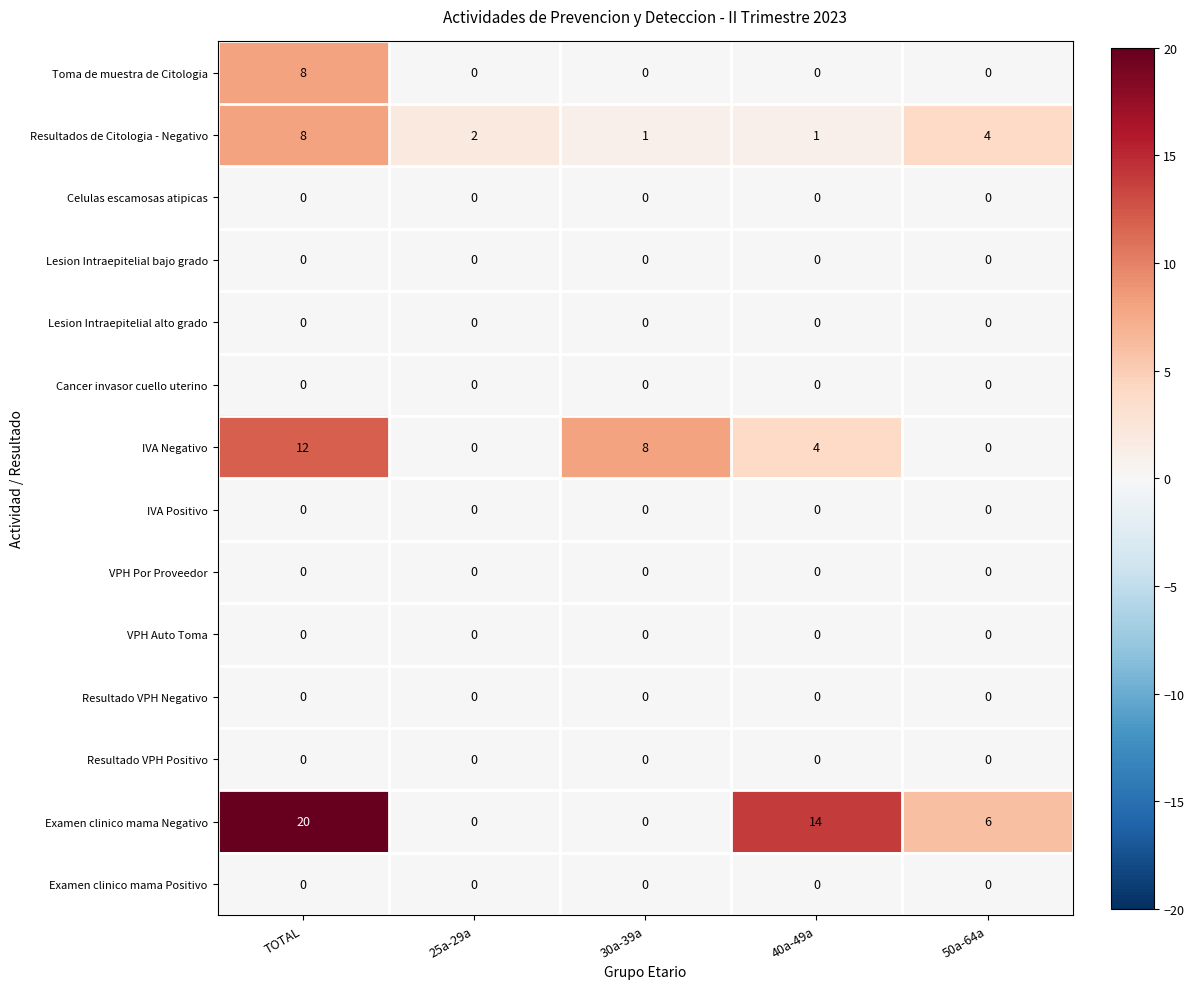

Between TOTAL and 30a-39a, which series saw the biggest shift?

Examen clinico mama Negativo